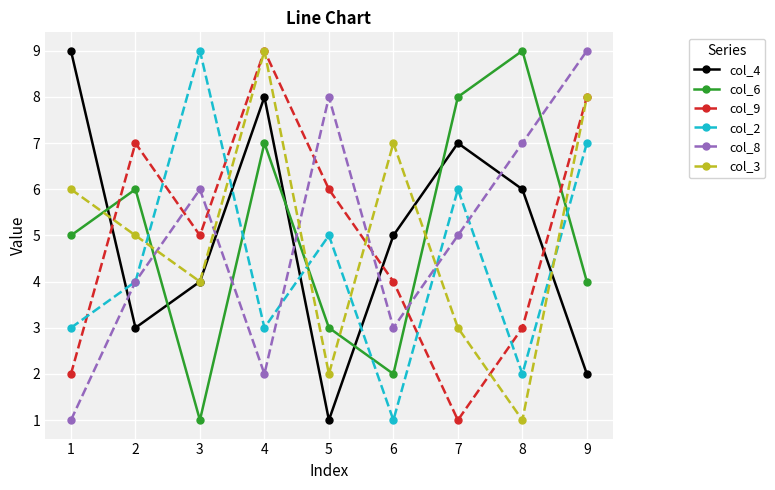

What is the total value across all series at 6?

22